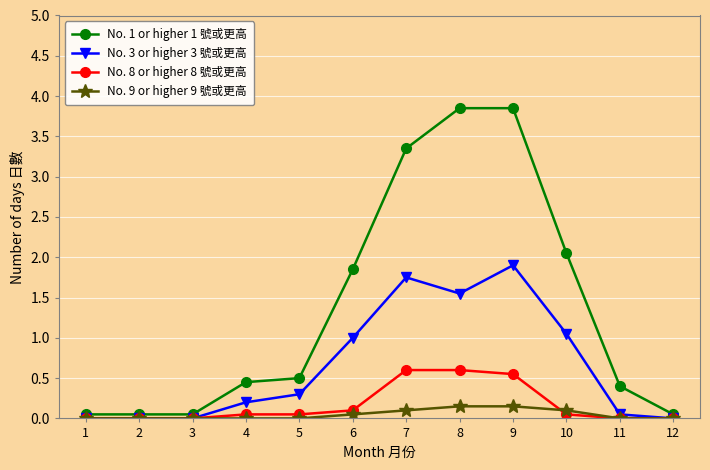

How many lines are shown in the chart?

4